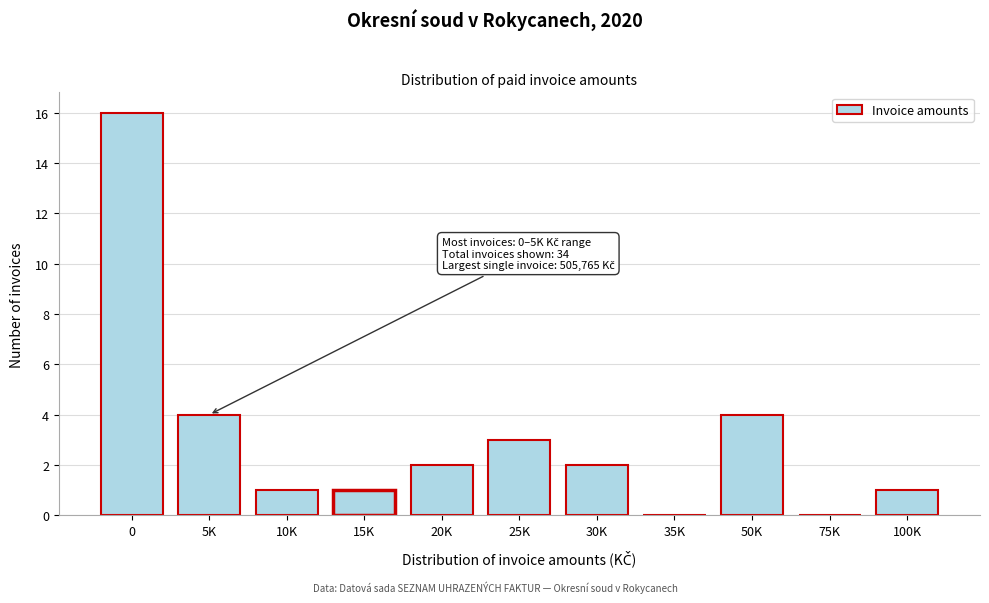

Reading right to left, extract all data points from this chart.

100K=1	75K=0	50K=4	35K=0	30K=2	25K=3	20K=2	15K=1	10K=1	5K=4	0=16